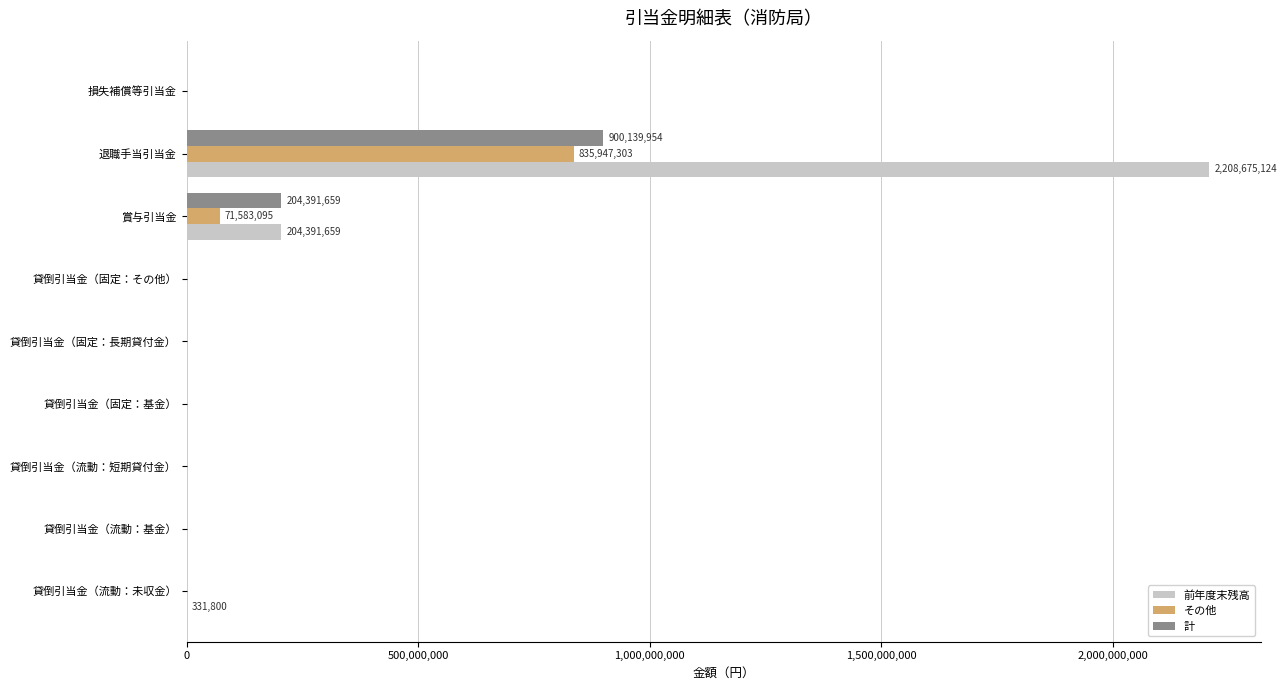

What is the sum of all 計 values?

1104531613